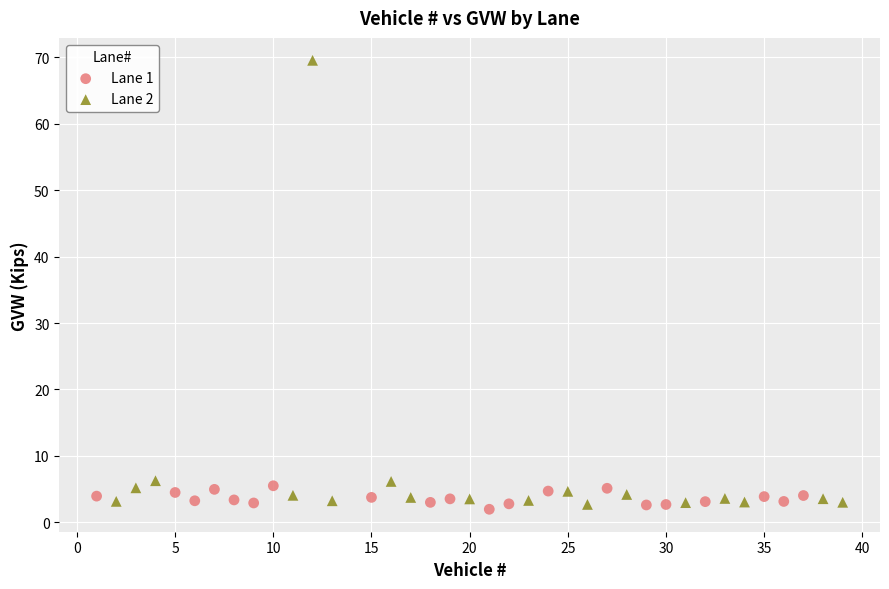

Which series contains the highest Y value?

Lane 2